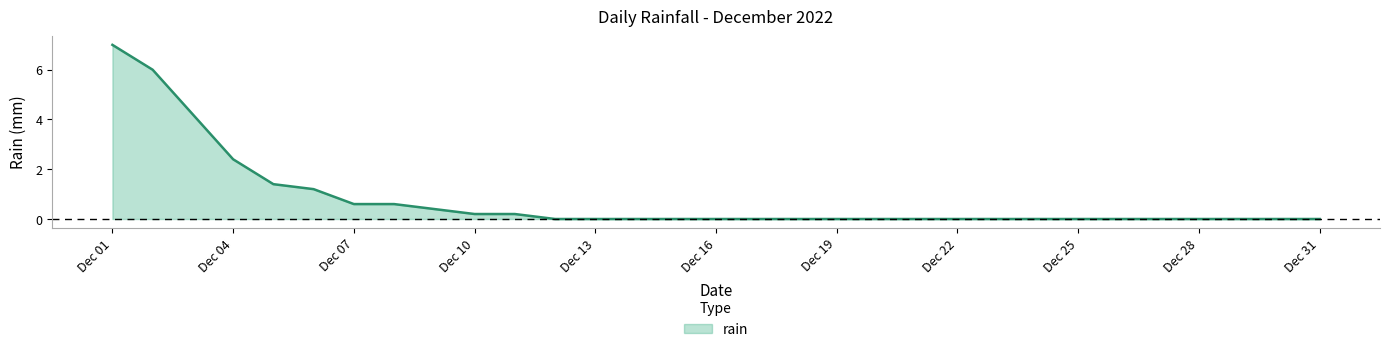

What is the greatest value displayed?

7.0